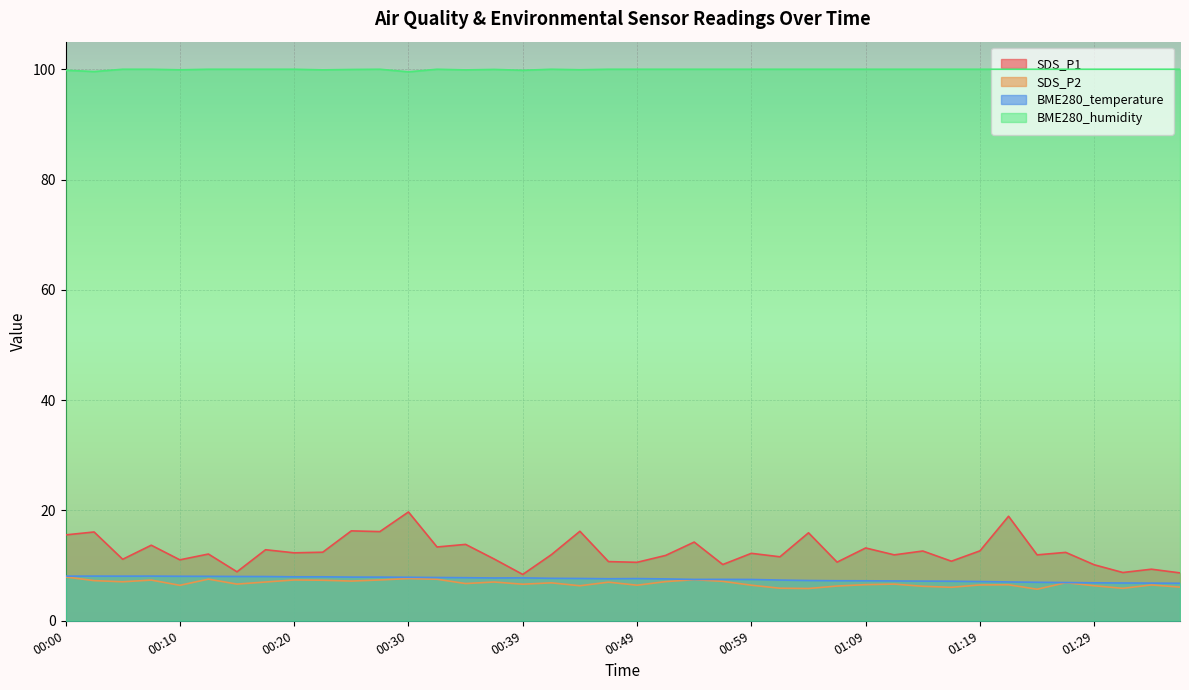

Reading left to right, transcribe all the data shown in this chart.

SDS_P1: 15.6	16.1	11.2	13.7	11.1	12.1	8.9	12.9	12.3	12.4	16.3	16.2	19.7	13.4	13.8	11.2	8.4	12.0	16.2	10.7	10.6	11.8	14.3	10.2	12.2	11.6	15.9	10.6	13.2	11.9	12.7	10.8	12.7	18.9	11.9	12.4	10.2	8.8	9.3	8.7
SDS_P2: 8.0	7.3	7.1	7.4	6.4	7.5	6.7	7.0	7.4	7.3	7.2	7.4	7.7	7.5	6.8	7.0	6.6	6.9	6.3	7.0	6.5	7.1	7.5	7.2	6.5	5.9	5.8	6.3	6.5	6.7	6.2	6.1	6.5	6.5	5.7	6.9	6.3	5.9	6.5	6.1
BME280_temperature: 8.1	8.1	8.1	8.1	8.1	8.1	8.0	8.0	8.0	8.0	7.9	7.9	7.9	7.8	7.8	7.8	7.8	7.7	7.7	7.6	7.7	7.6	7.5	7.5	7.5	7.4	7.3	7.3	7.2	7.2	7.2	7.2	7.1	7.0	7.0	6.9	6.9	6.8	6.8	6.8
BME280_humidity: 99.8	99.6	100.0	100.0	99.9	100.0	100.0	100.0	100.0	99.9	100.0	100.0	99.5	100.0	99.9	100.0	99.8	100.0	99.9	100.0	100.0	100.0	100.0	100.0	100.0	100.0	100.0	100.0	100.0	100.0	100.0	100.0	100.0	100.0	100.0	100.0	100.0	100.0	100.0	100.0